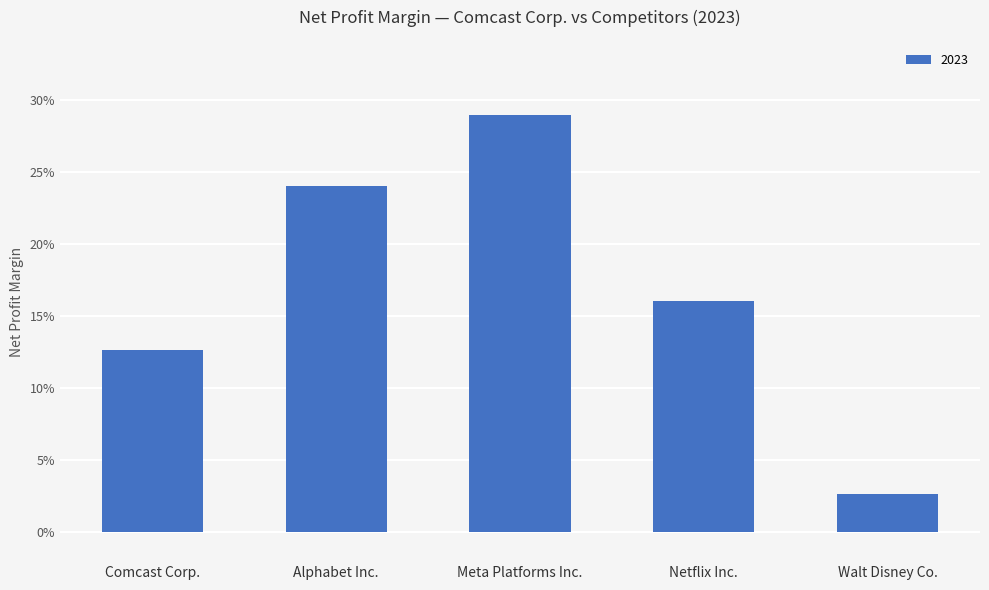

Are the bars horizontal?

No